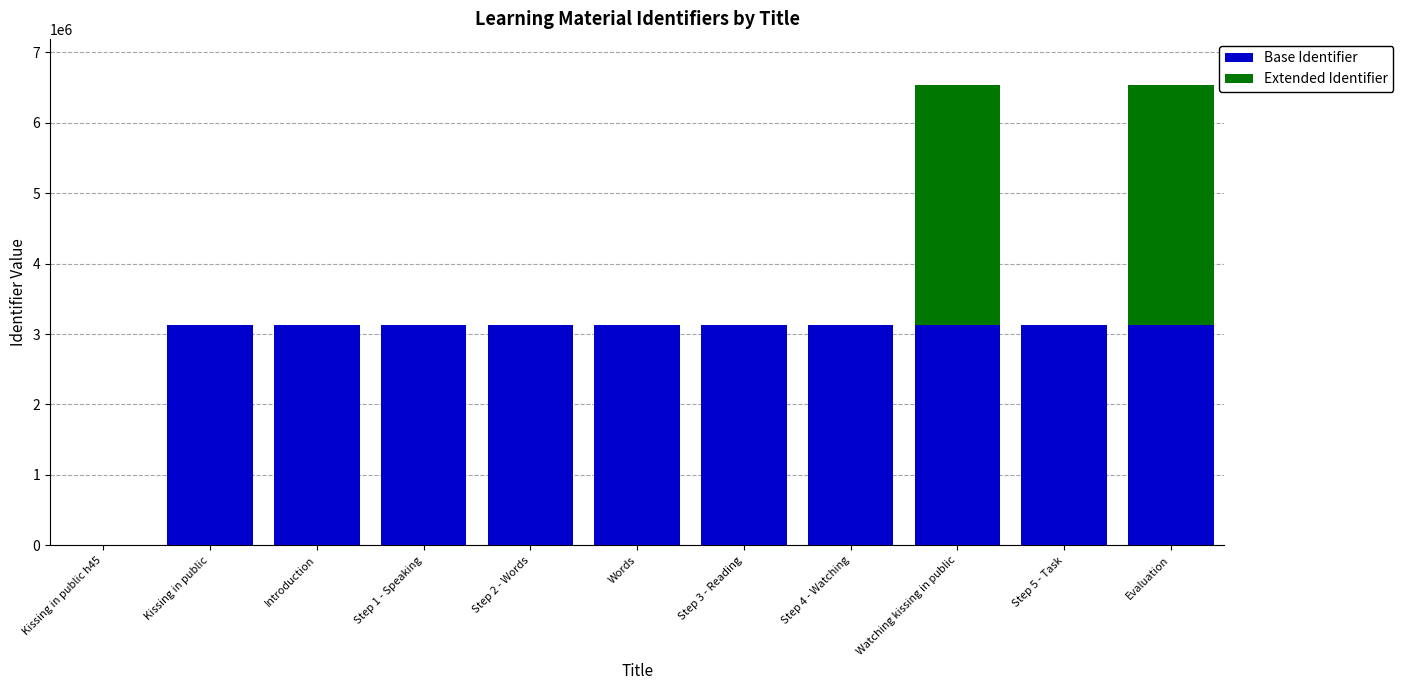

What is the maximum value for Base Identifier?

3132290